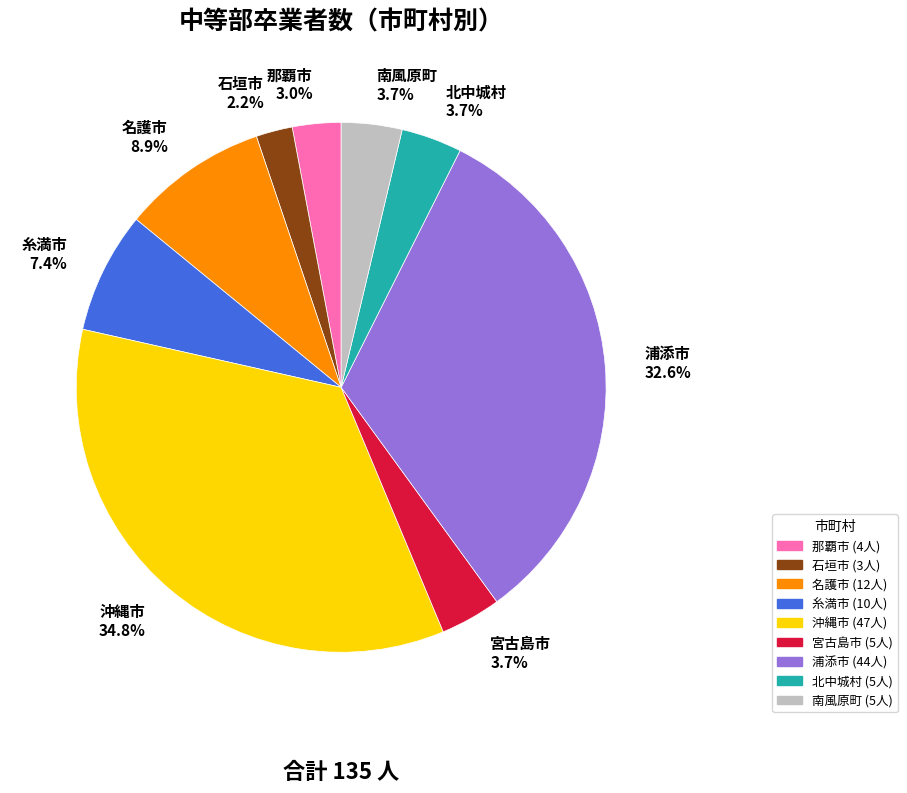

The 糸満市 slice represents 7% of the pie. True or false?

True